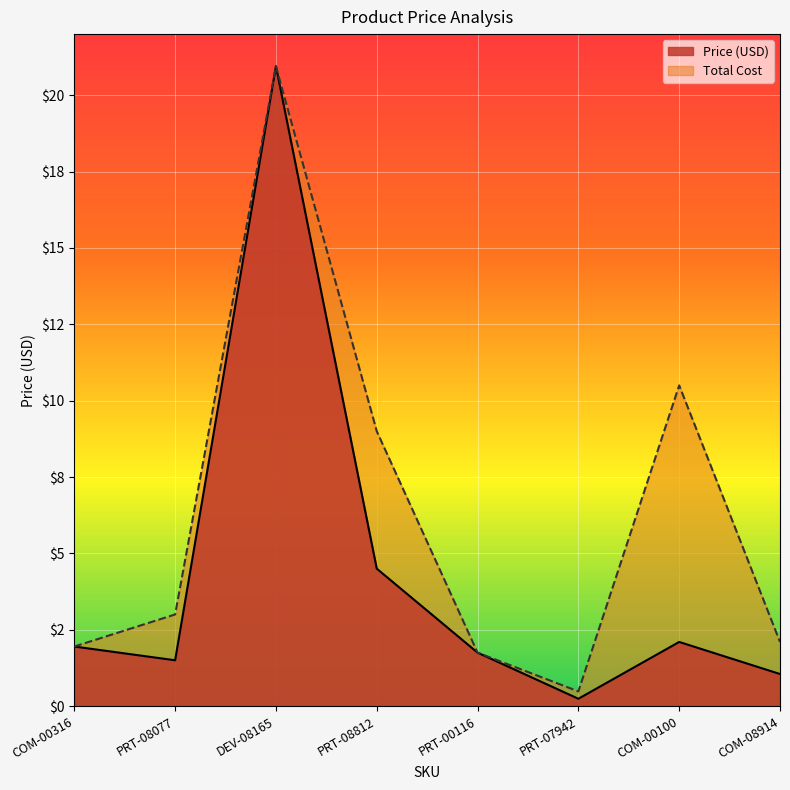

At which label is Price (USD) closest to 10?

PRT-08812